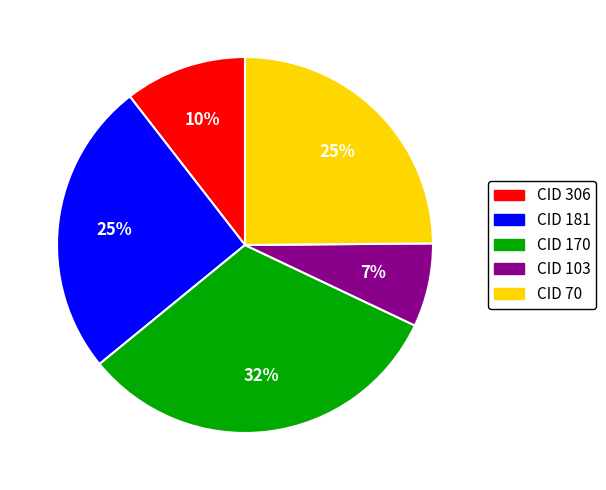

Which slice is the largest?

CID 170